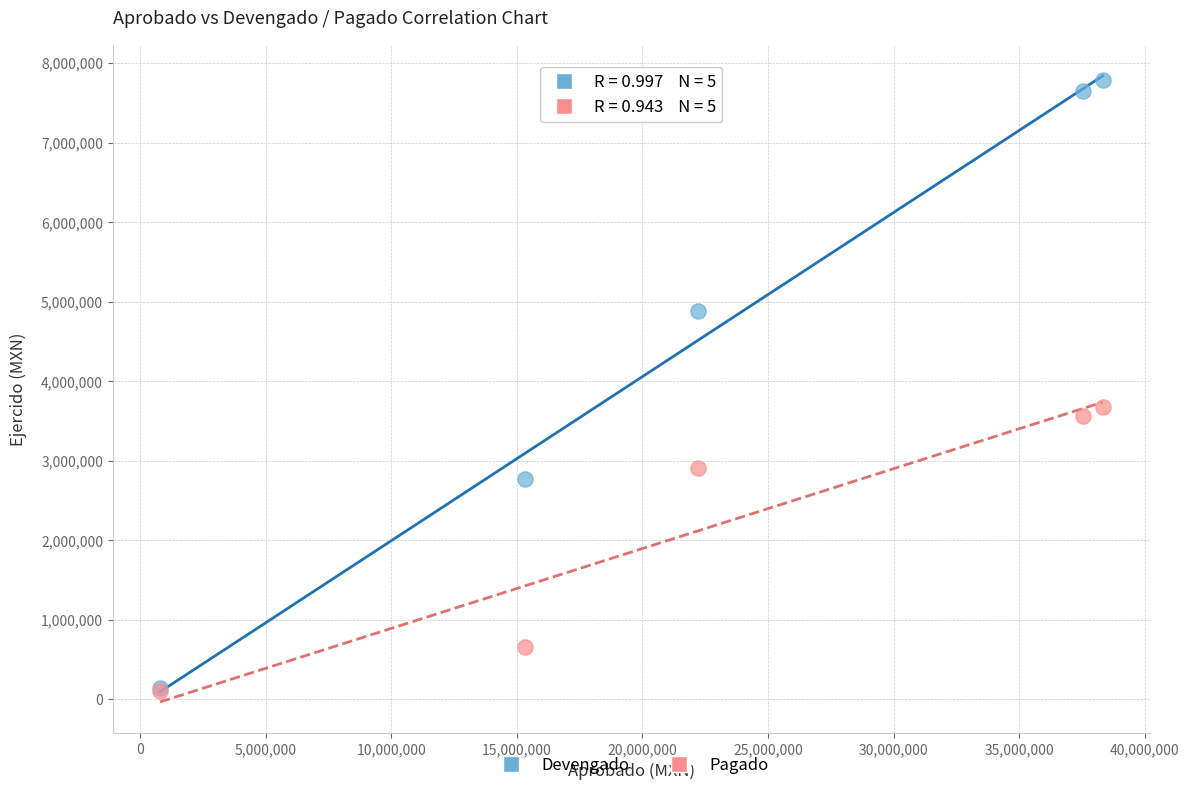

What are all the series names shown in the legend?

Devengado, Pagado